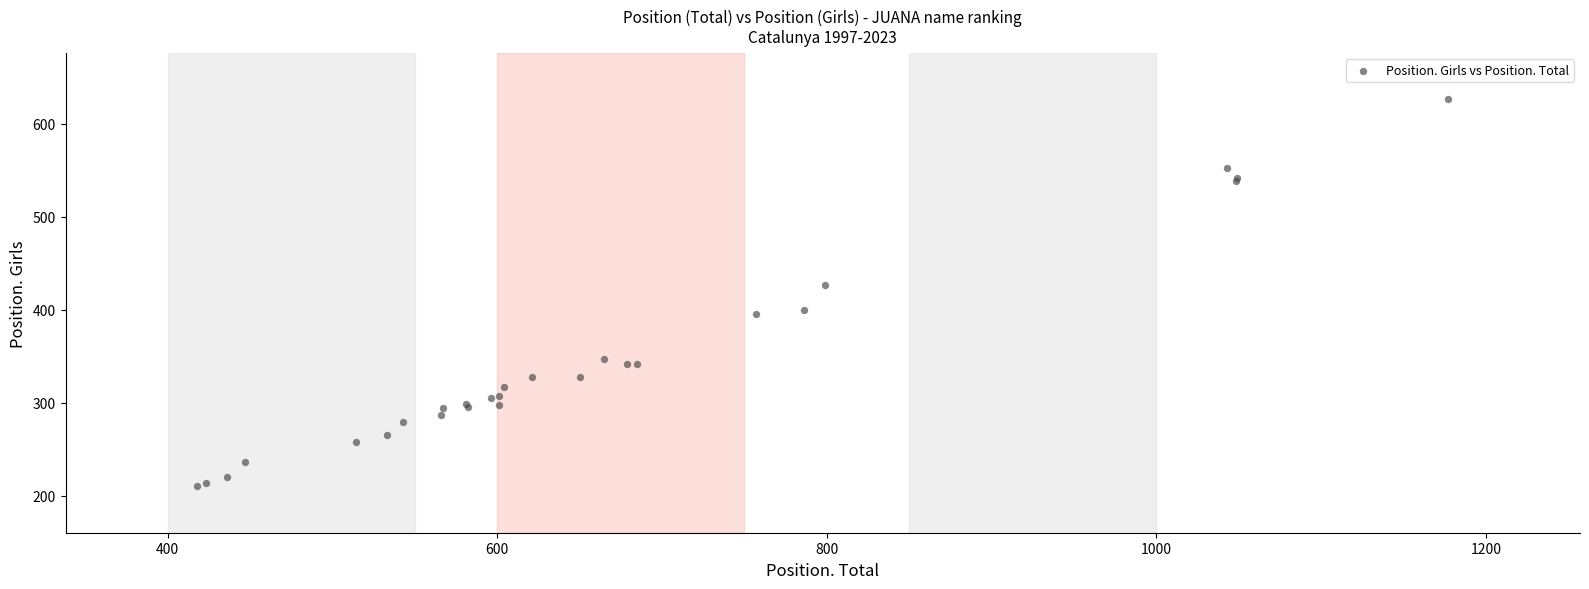

What Y value in the scatter plot is closest to 418?

426